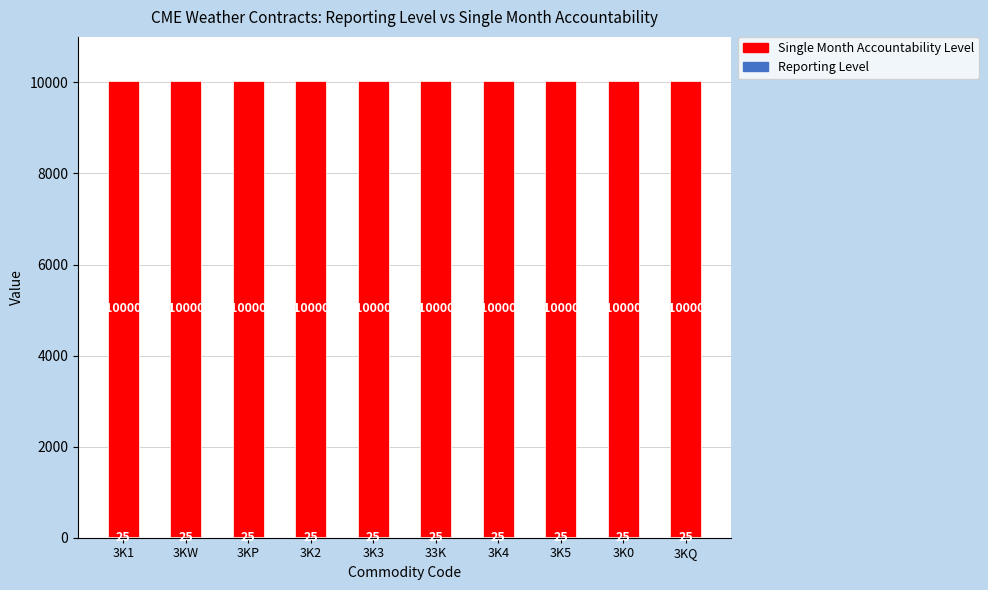

What is the total value across all series at 3K0?

10025